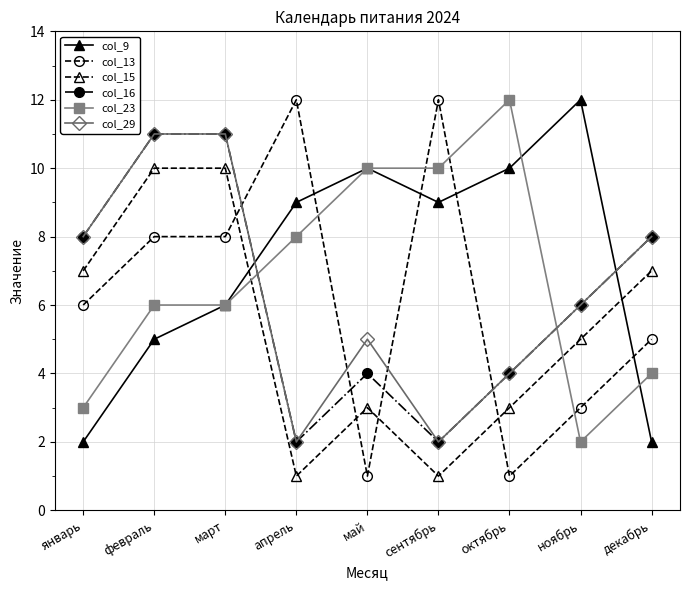

At which category is the sum across all series the highest?

март